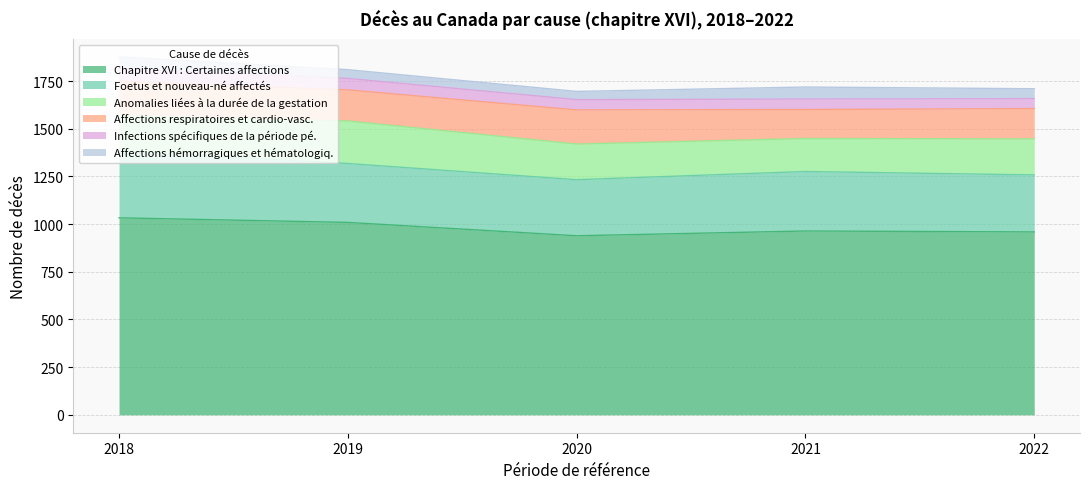

The Chapitre XVI : Certaines affections series shows 1514 at 2021. True or false?

False